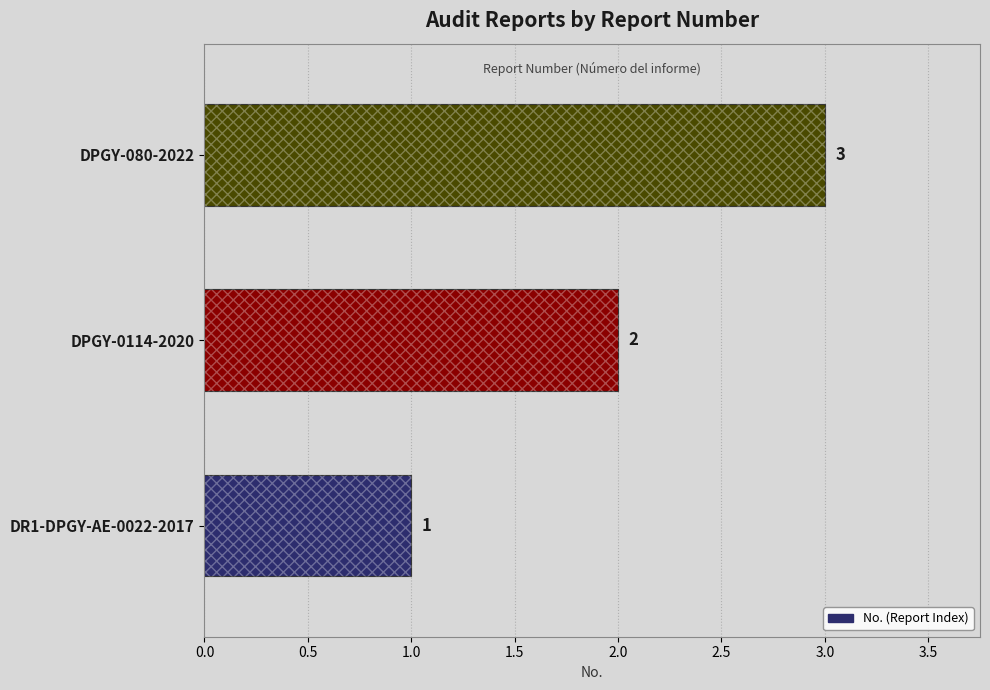

What position from the left is DPGY-080-2022?

3